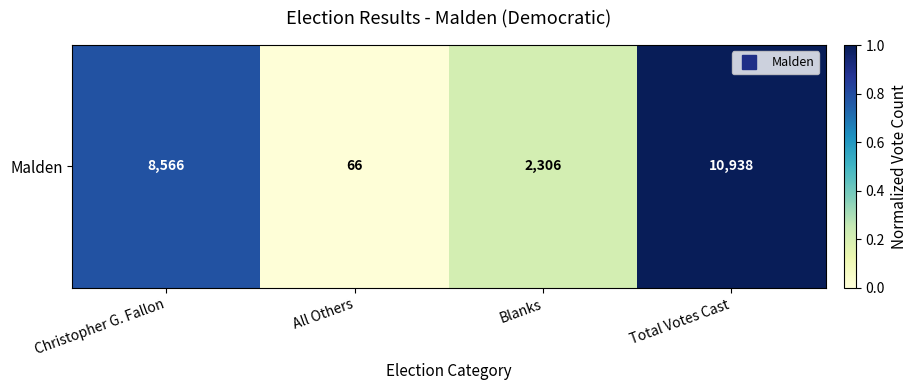

Rank the categories by value from highest to lowest.

Total Votes Cast, Christopher G. Fallon, Blanks, All Others